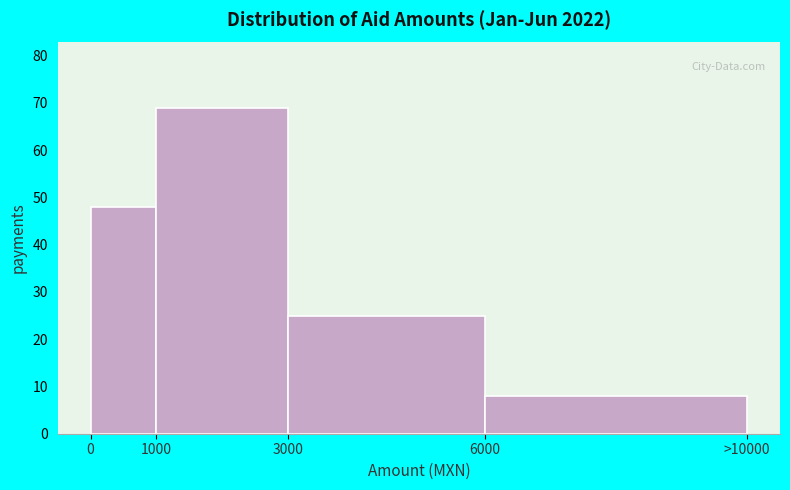

Reading left to right, list all the values displayed in this chart.

0=48	1000=69	3000=25	6000=8